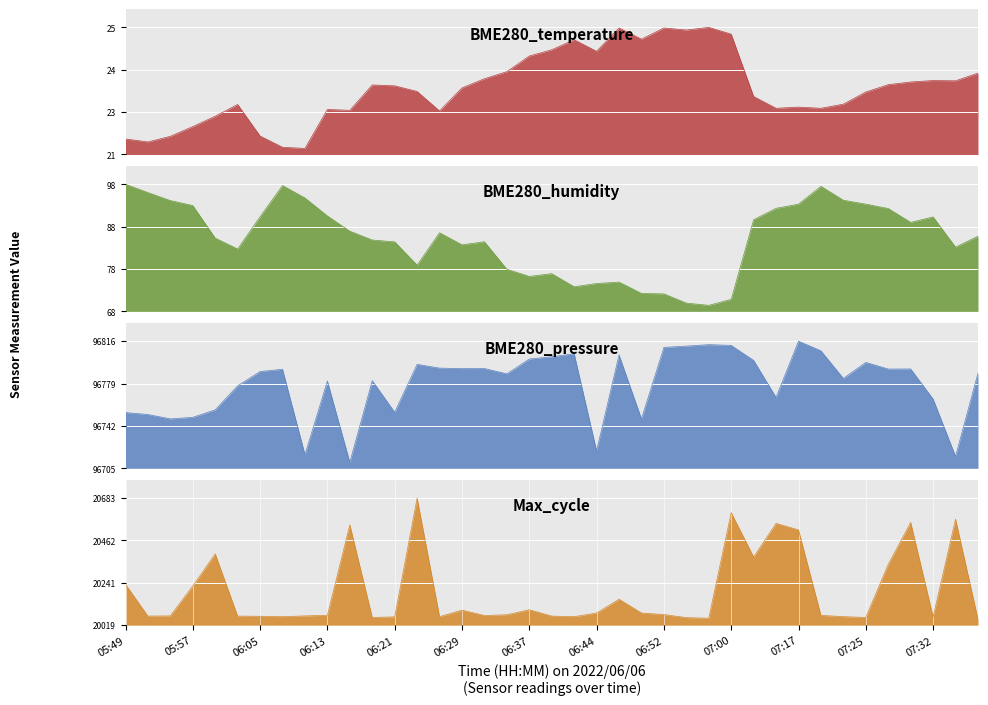

Count the number of data series in this chart.

4